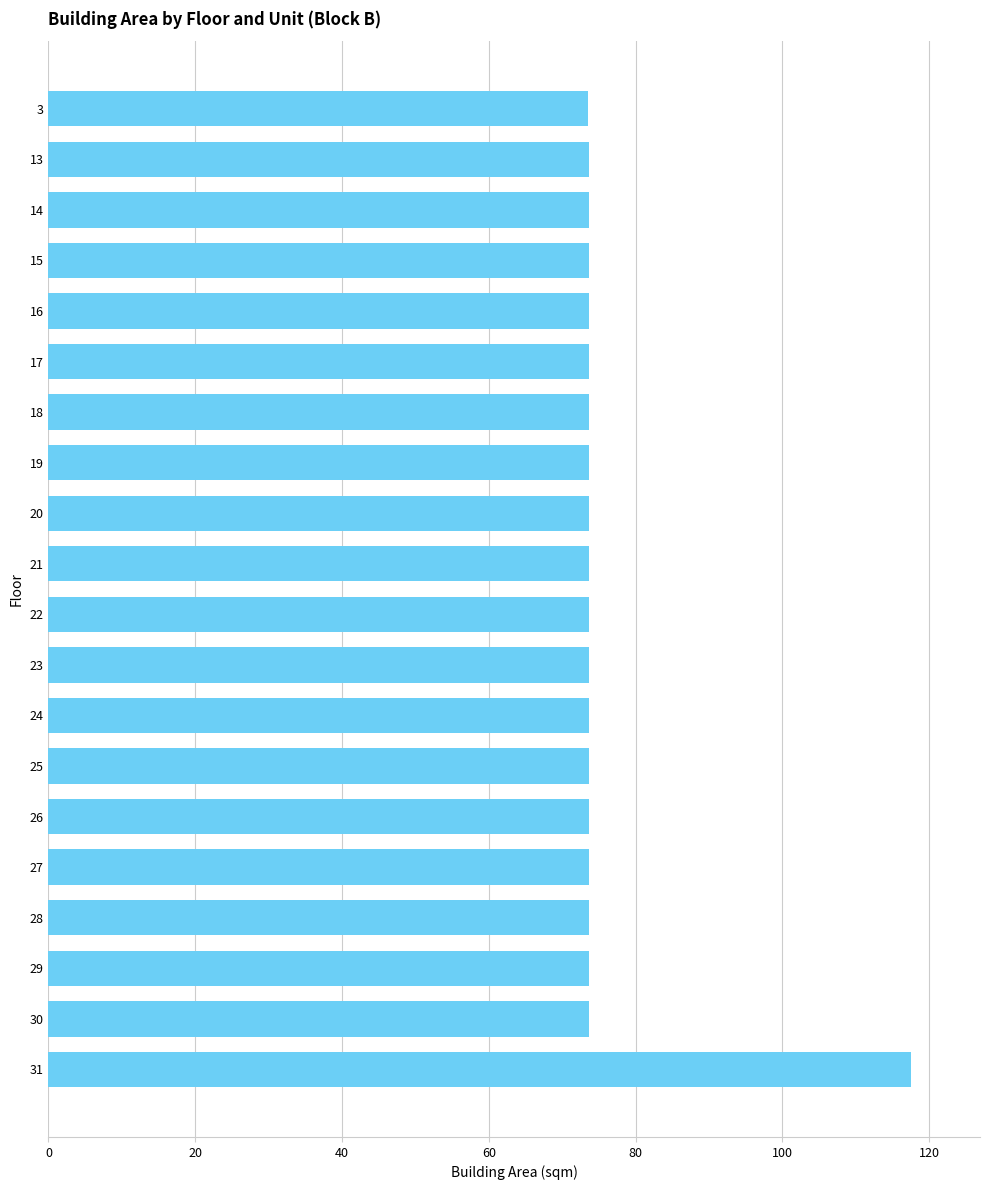

How many categories are shown in the chart?

20